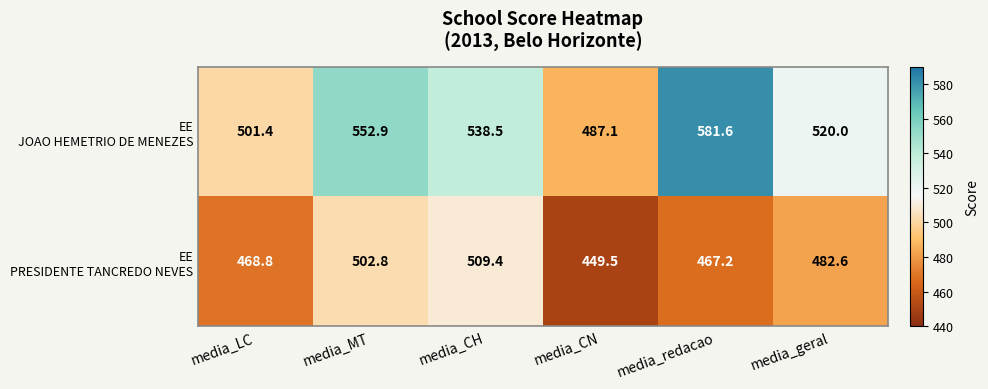

At which category is the sum across all series the highest?

media_MT